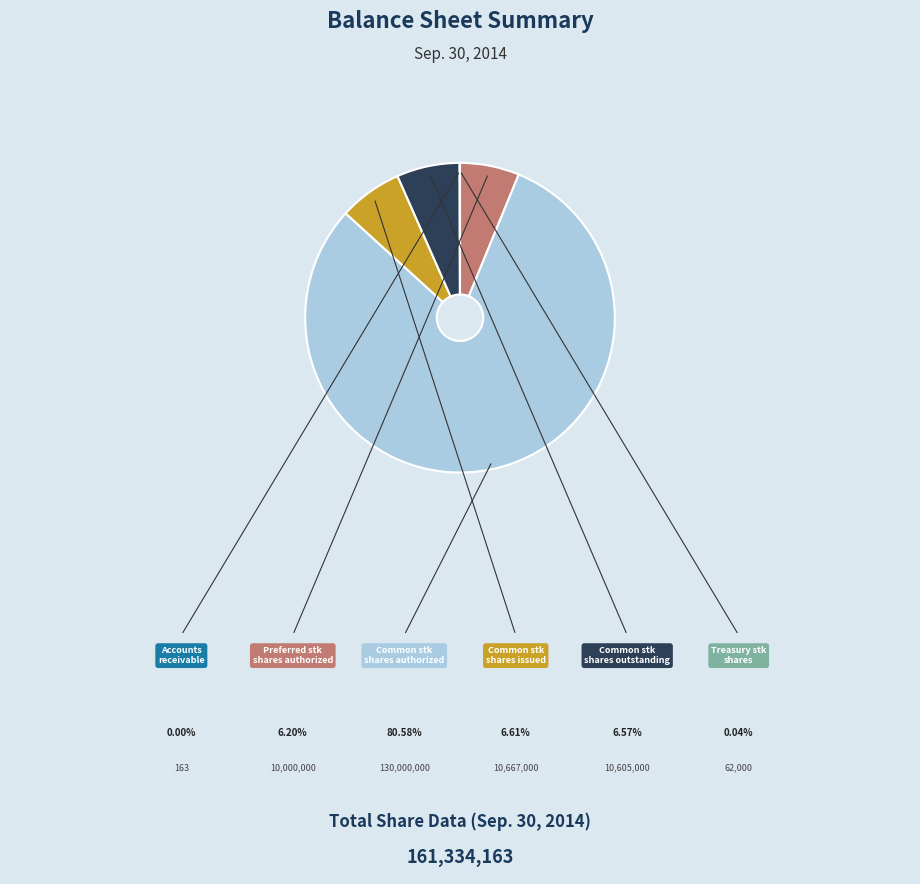

Is there a majority slice in this chart?

Yes